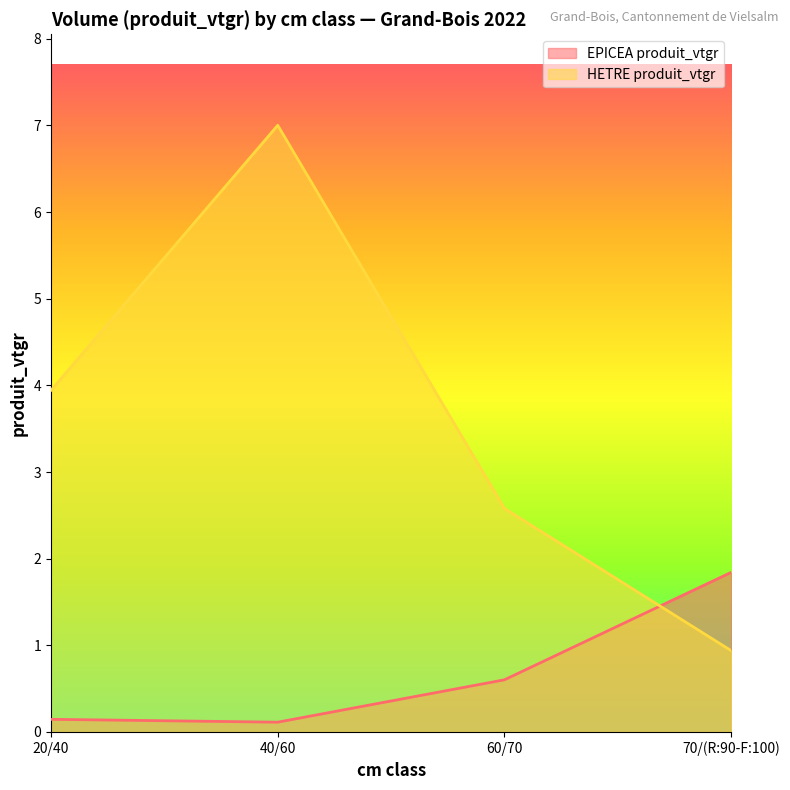

Between 70/(R:90-F:100) and 20/40, which is larger?

70/(R:90-F:100)